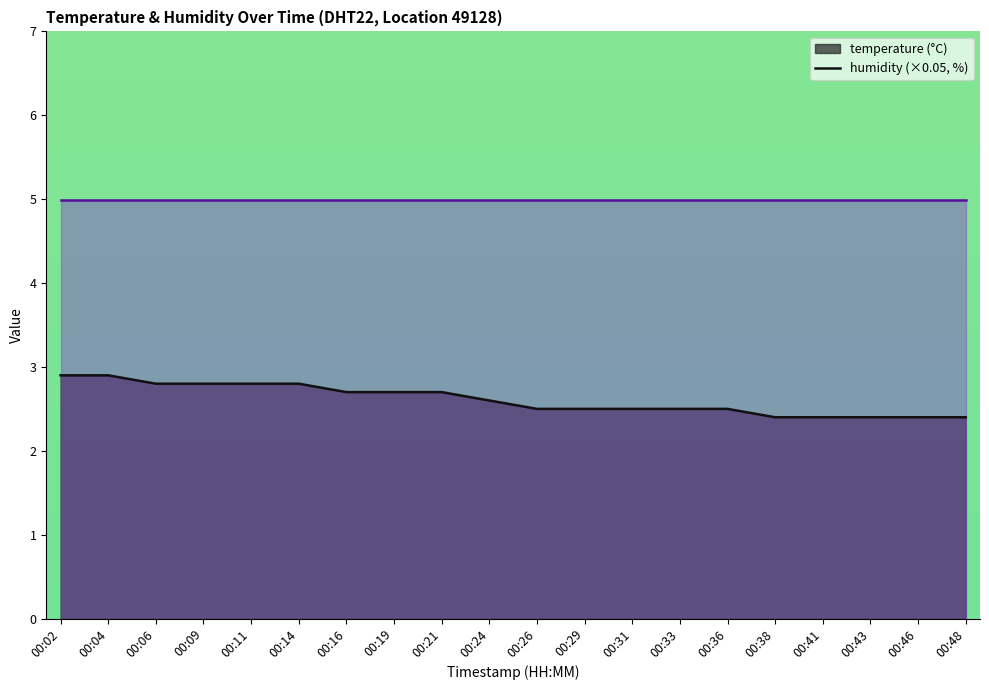

Does the chart have visible grid lines?

No